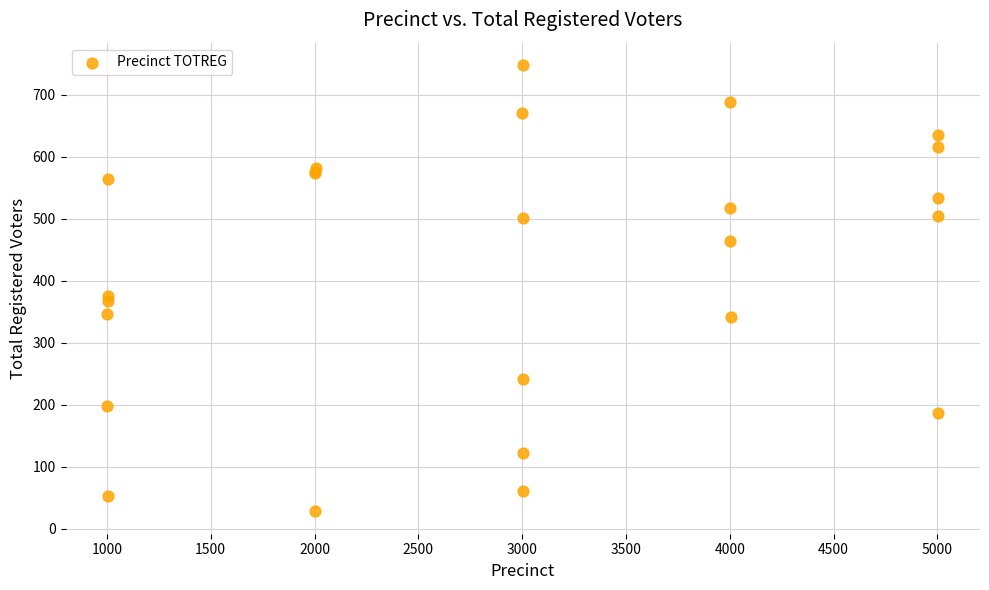

What Y value in the scatter plot is closest to 388?

376